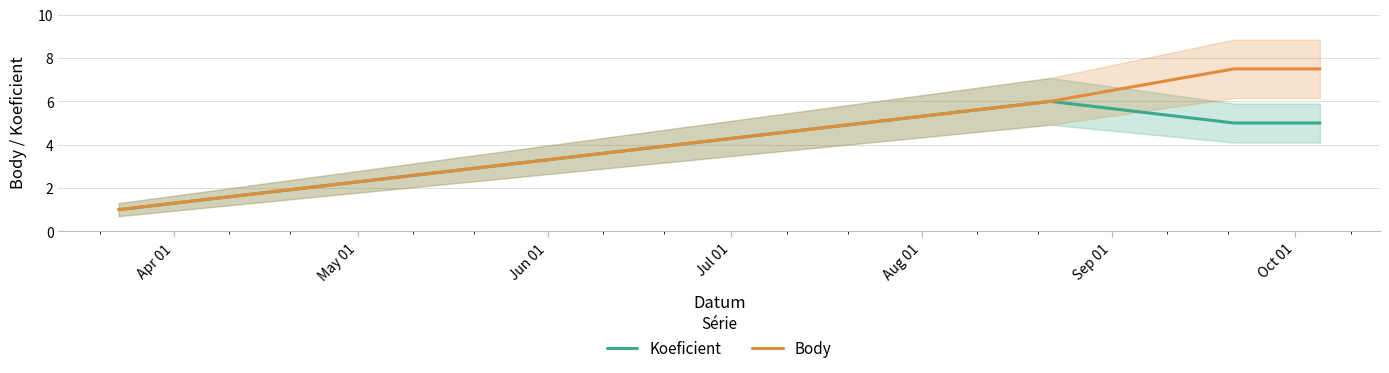

How many lines are shown in the chart?

2